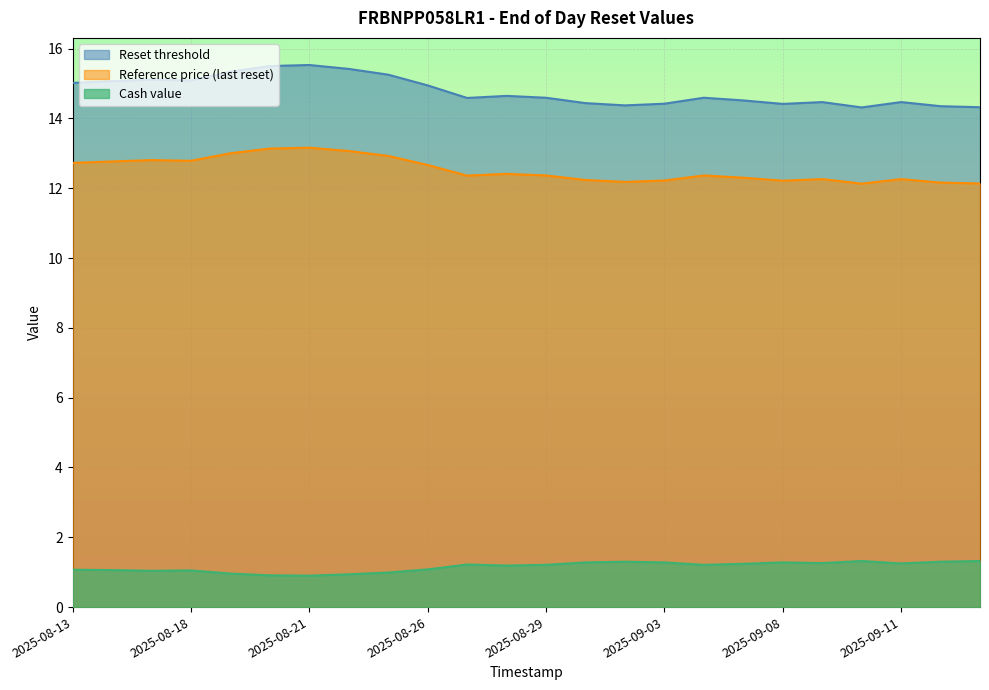

Which has a higher value, 2025-09-15 or 2025-08-27?

2025-08-27